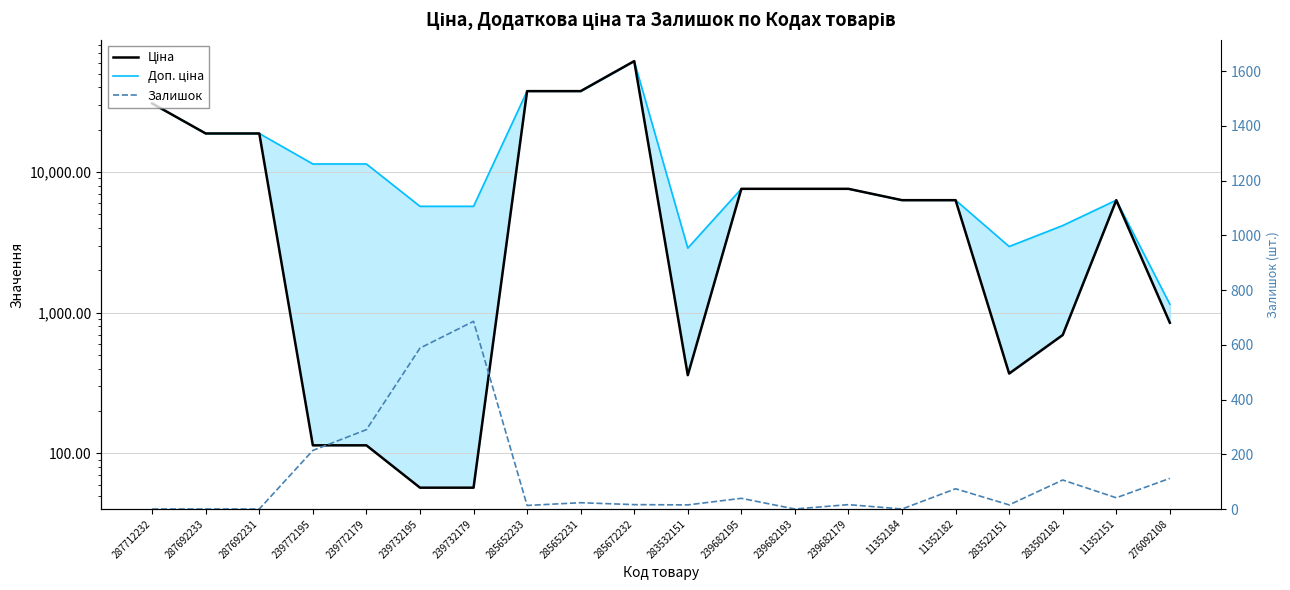

How many lines are shown in the chart?

3